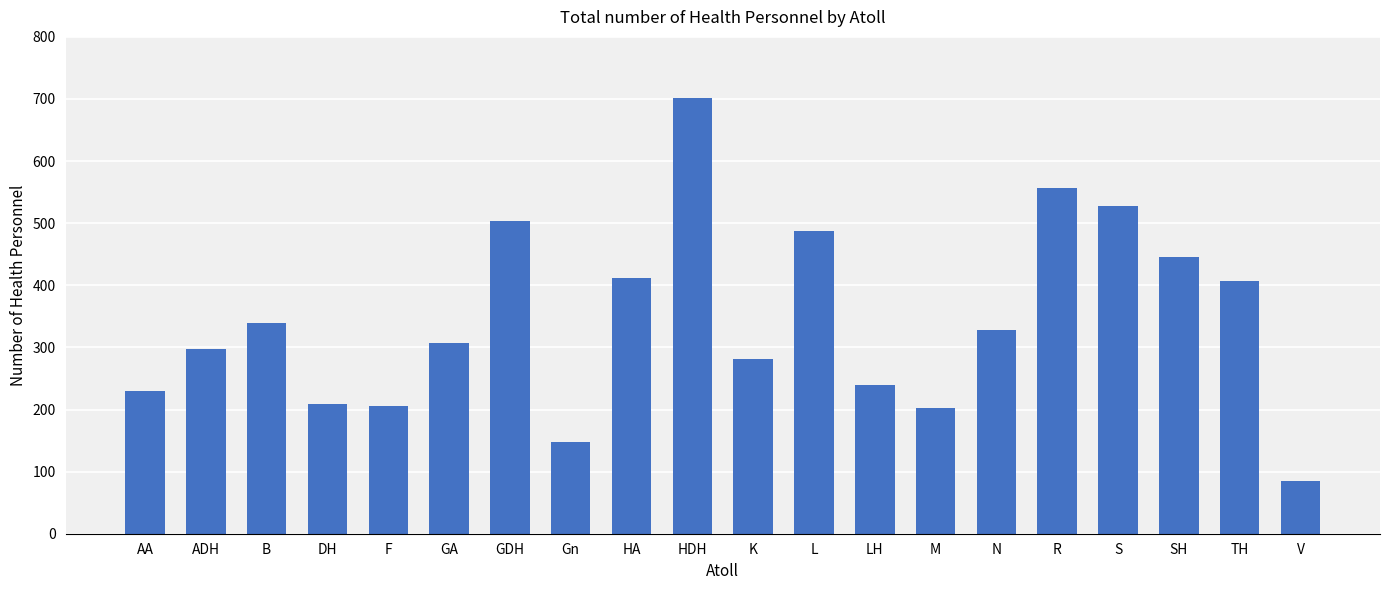

Count the number of data series in this chart.

1